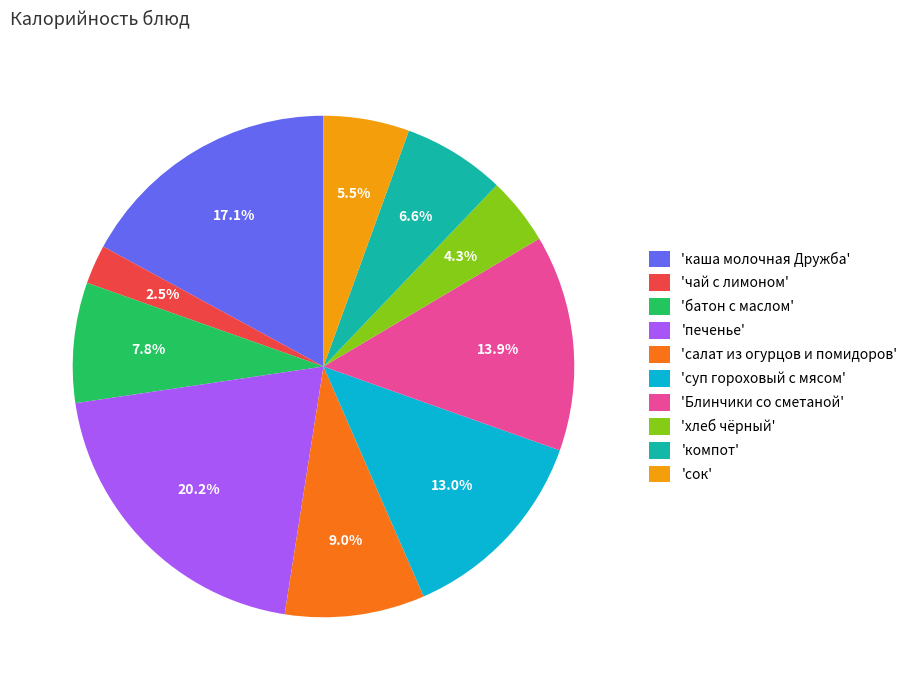

Rank the categories by value from highest to lowest.

'печенье', 'каша молочная Дружба', 'Блинчики со сметаной', 'суп гороховый с мясом', 'салат из огурцов и помидоров', 'батон с маслом', 'компот', 'сок', 'хлеб чёрный', 'чай с лимоном'